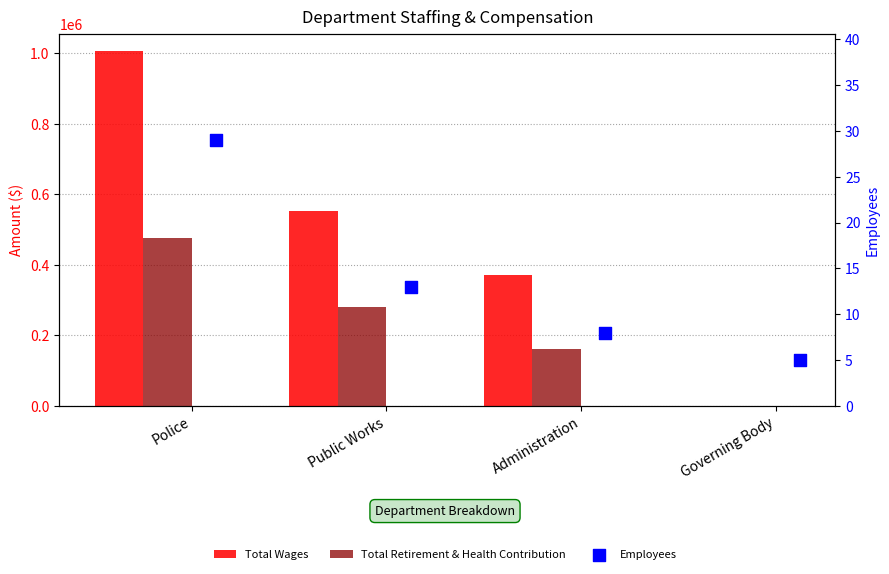

What is the total value across all series at Governing Body?

5